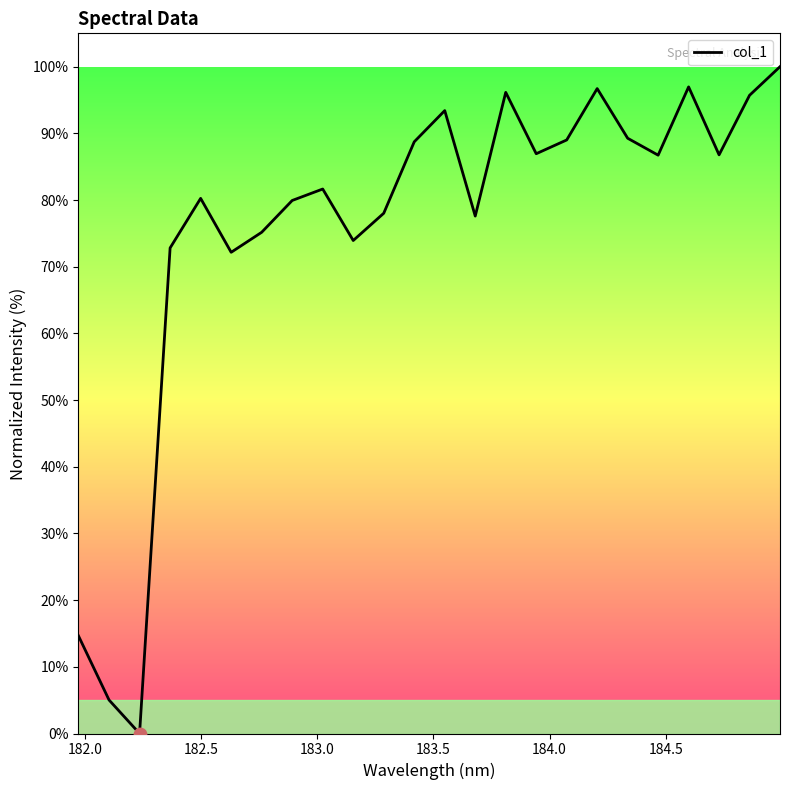

Is this an area chart (filled region under the line)?

No